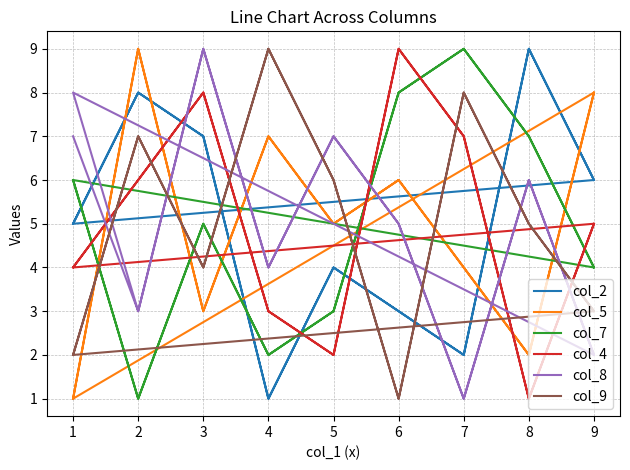

True or false: col_9 has more than 0 points higher than both neighbors.

True